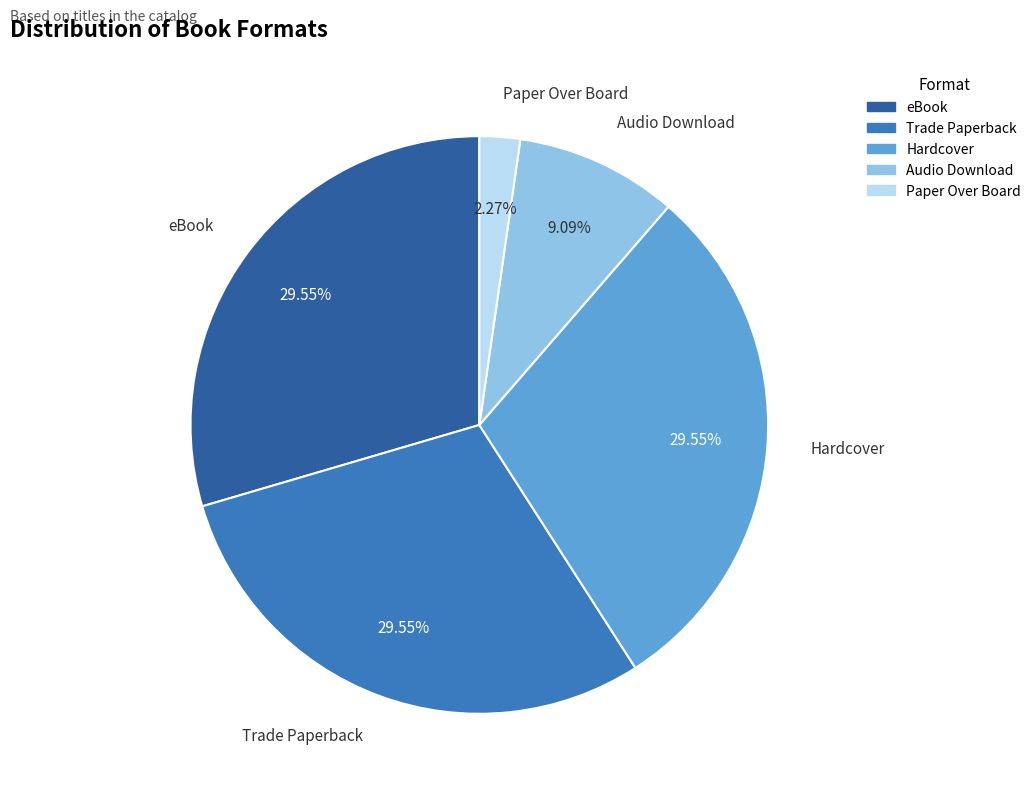

Is there any slice that represents more than half of the pie?

No